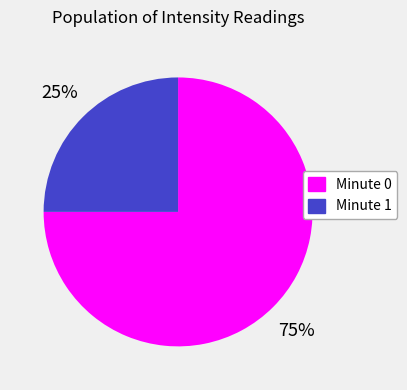

To the nearest percent, what percentage of the pie is Minute 0?

75%